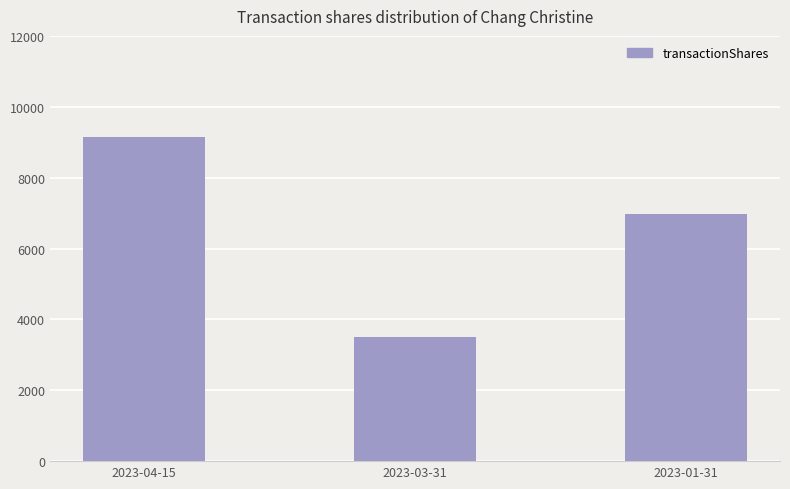

Where is the data nearest to the value 6311?

2023-01-31